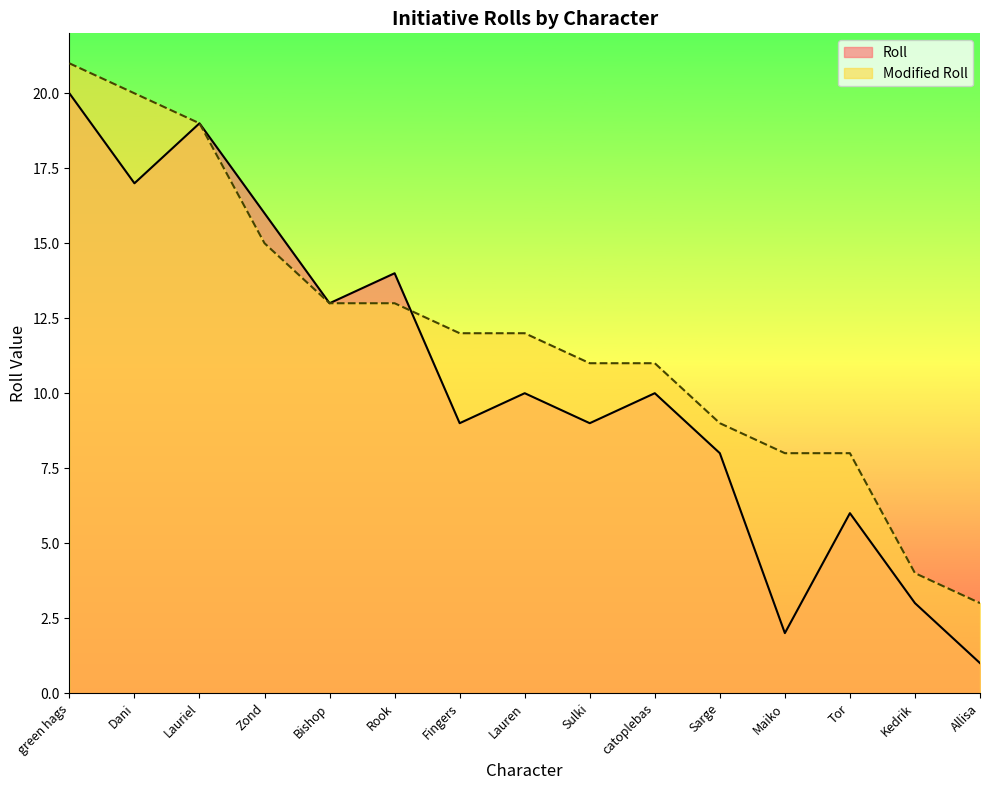

What are all the series names shown in the legend?

Roll, Modified Roll